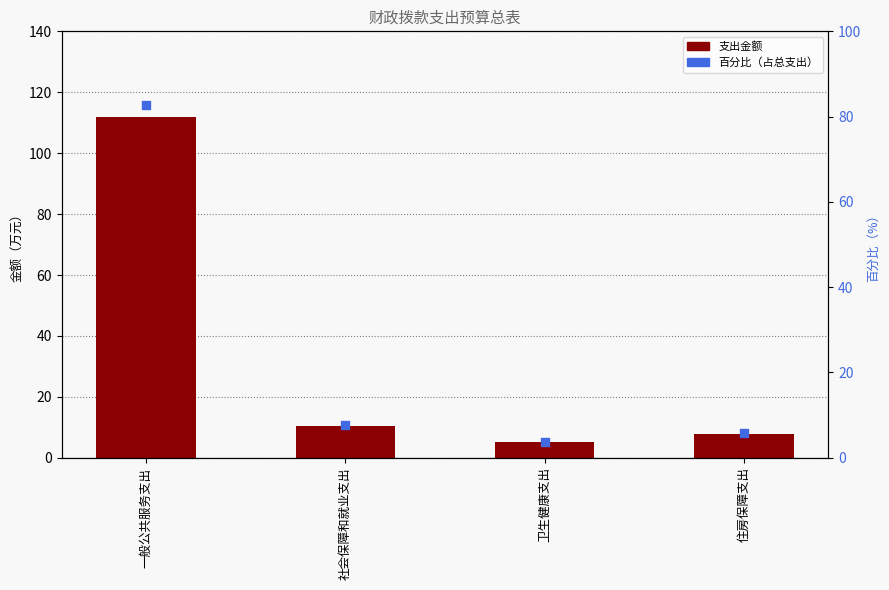

At how many categories does at least one series exceed 66?

1